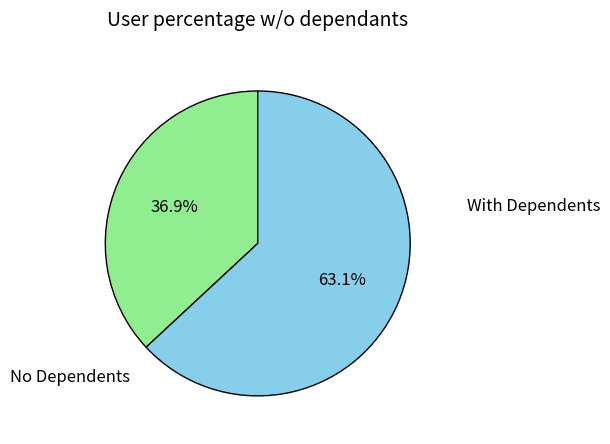

Is there any slice that represents more than half of the pie?

Yes